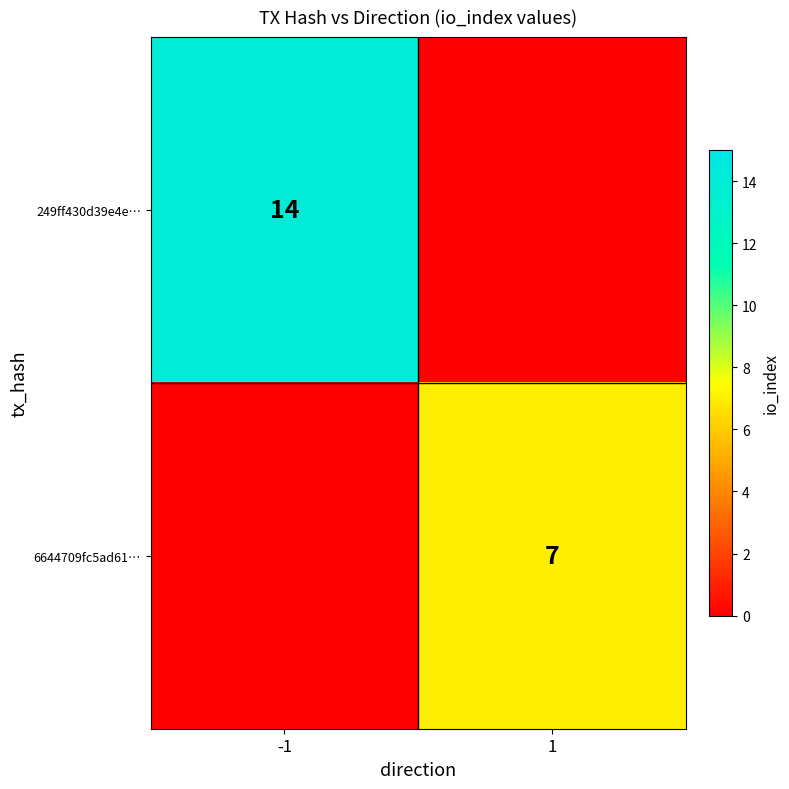

Is the value of 249ff430d39e4e… at -1 greater than the value of 6644709fc5ad61… at 1?

Yes